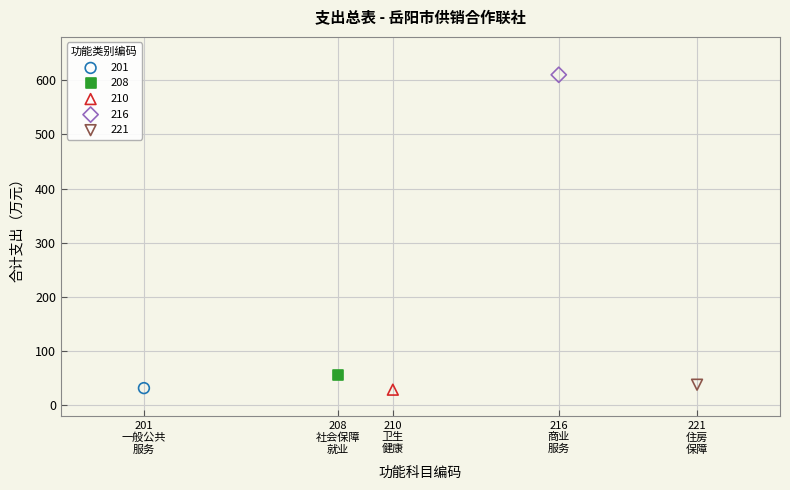

Which series reaches the maximum Y coordinate?

216